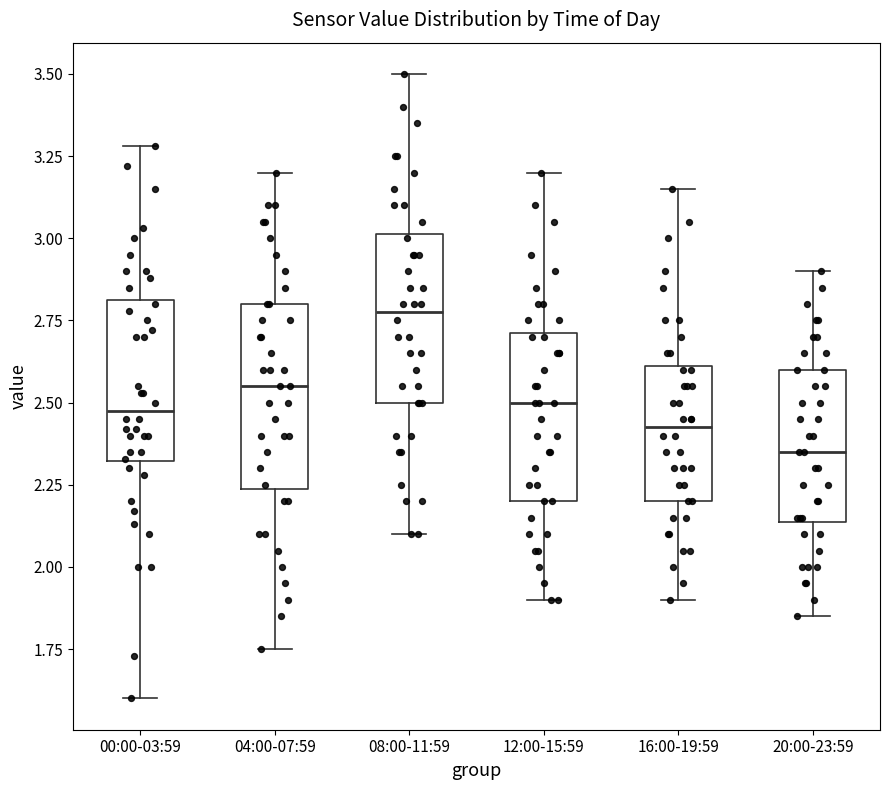

Which box has the lowest median line?

20:00-23:59